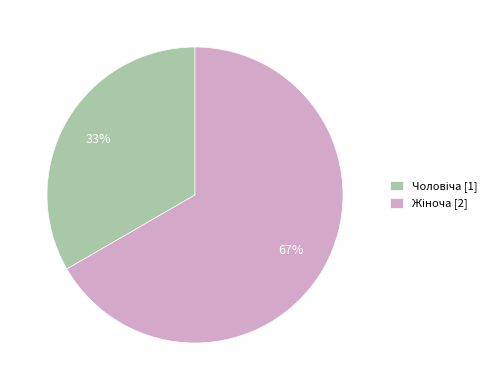

Is there a majority slice in this chart?

Yes